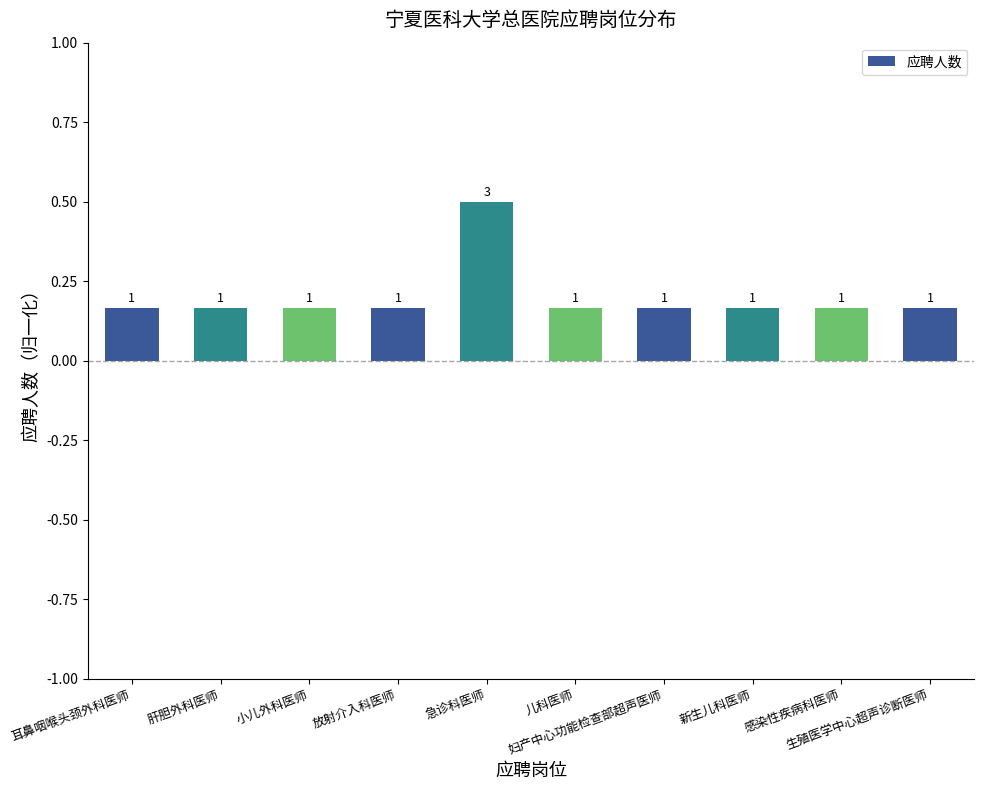

How many bars are there in total?

10